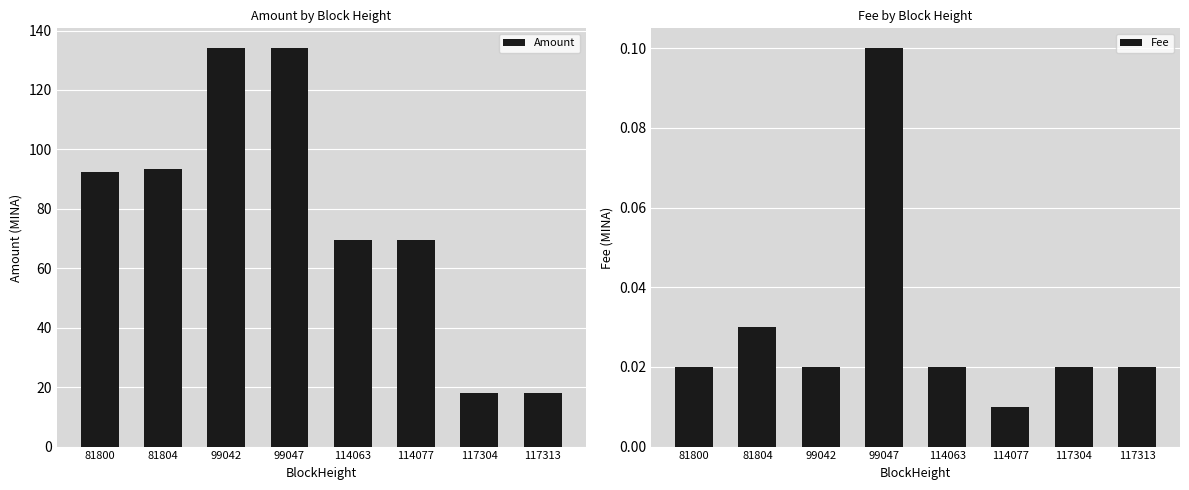

List the series in order of their overall mean, lowest first.

Fee, Amount